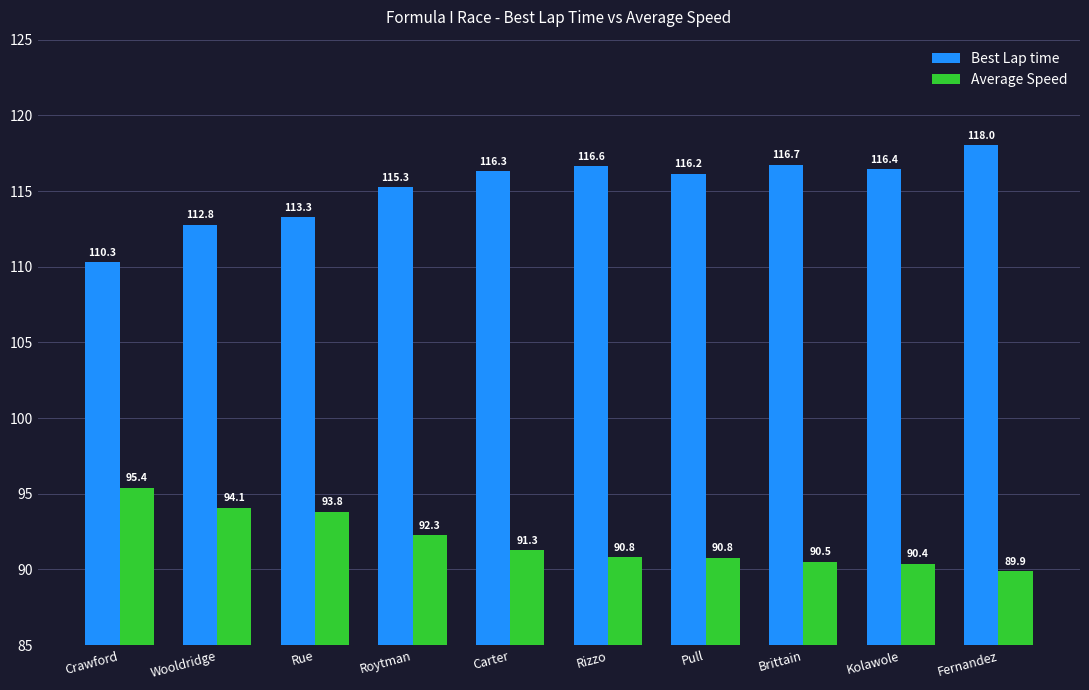

Reading left to right, extract all data points from this chart.

Best Lap time: Crawford=110.3	Wooldridge=112.8	Rue=113.3	Roytman=115.3	Carter=116.3	Rizzo=116.6	Pull=116.2	Brittain=116.7	Kolawole=116.4	Fernandez=118.0
Average Speed: Crawford=95.4	Wooldridge=94.1	Rue=93.8	Roytman=92.3	Carter=91.3	Rizzo=90.8	Pull=90.8	Brittain=90.5	Kolawole=90.4	Fernandez=89.9